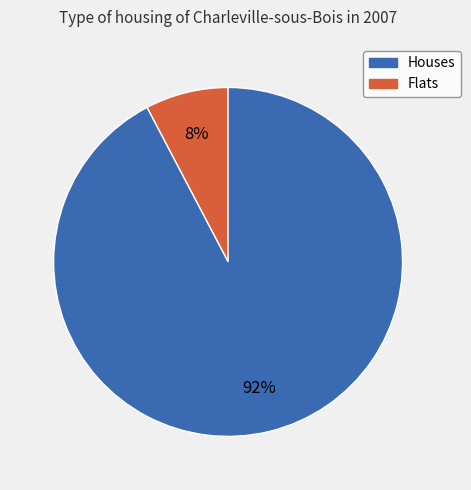

Is there a majority slice in this chart?

Yes